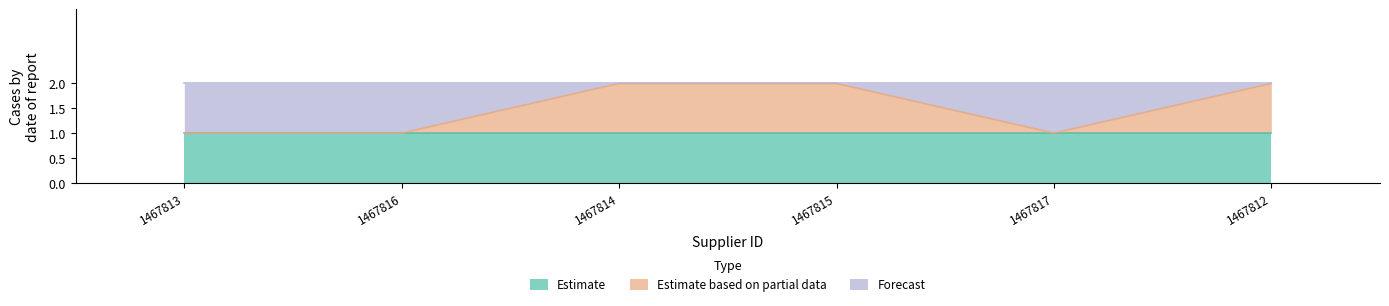

What is the sum of the Estimate based on partial data values at INCOEL S.R.L. and FABRICA PARAGUAYA DE SIERRAS SA?

1